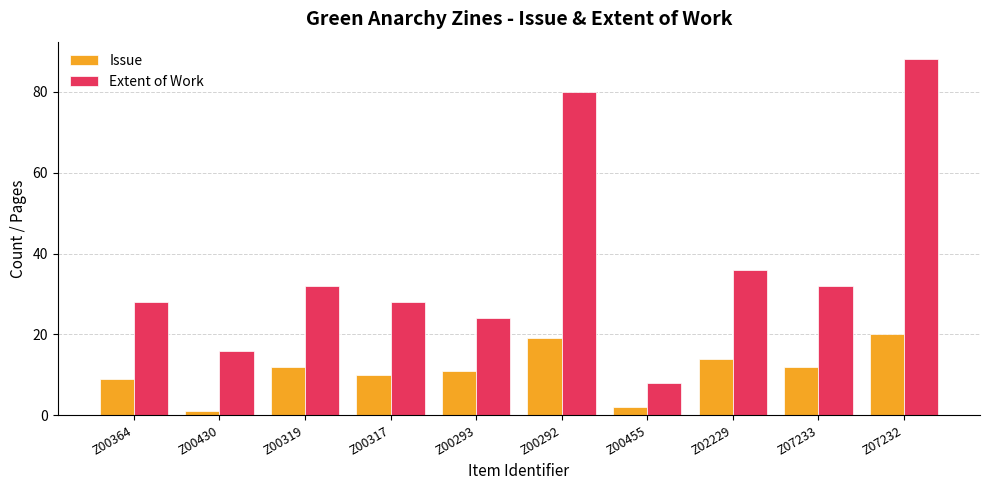

What is the label of the 10th bar from the left?

Z07232